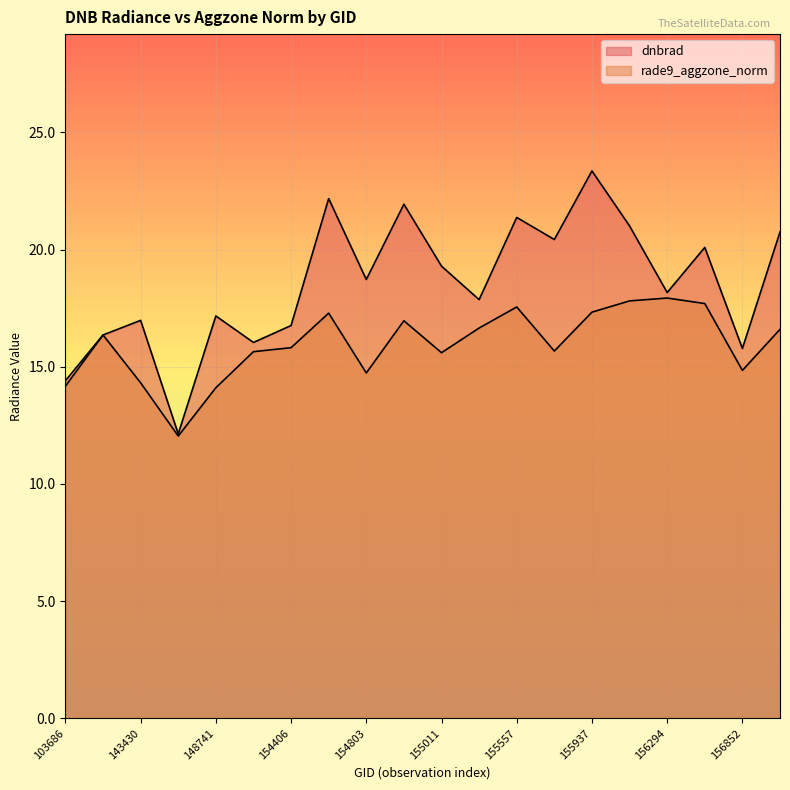

What is the value of the dnbrad point at the 18th from the left?

20.1